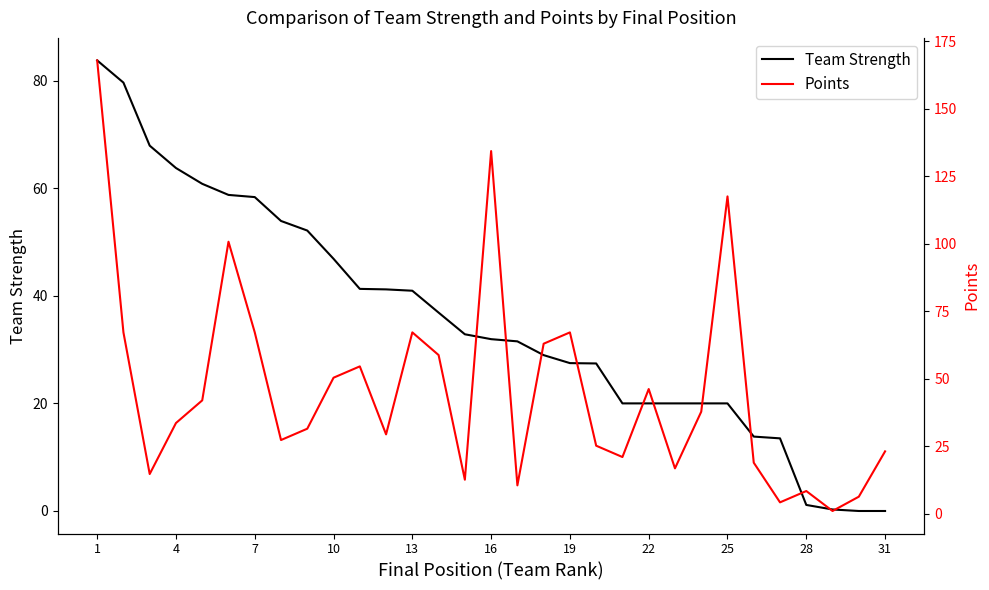

The Team Strength series shows 36.3 at 4. True or false?

False